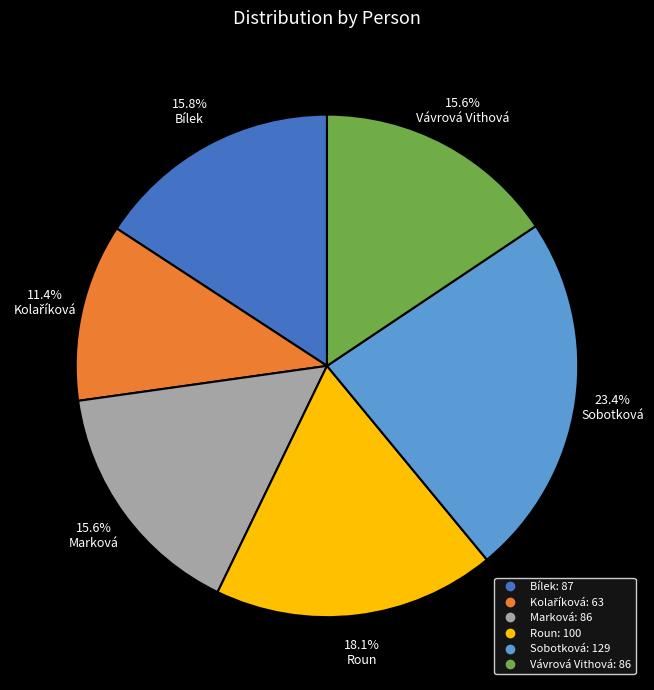

The Sobotková slice represents 23% of the pie. True or false?

True